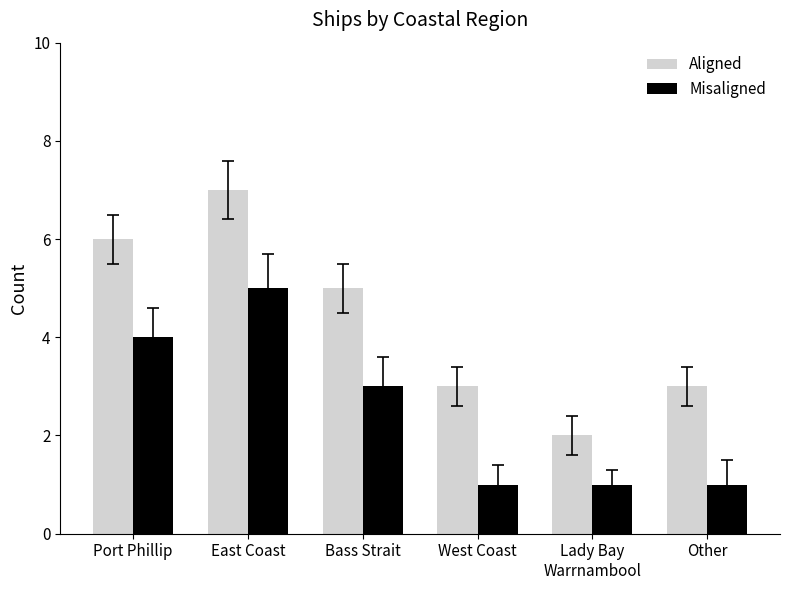

Reading right to left, what are all the values shown in this chart?

Aligned: 3	2	3	5	7	6
Misaligned: 1	1	1	3	5	4